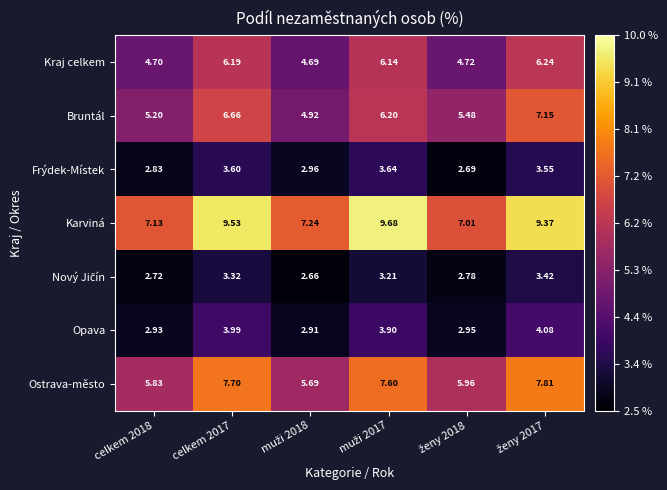

Which series has the widest spread of values?

Karviná